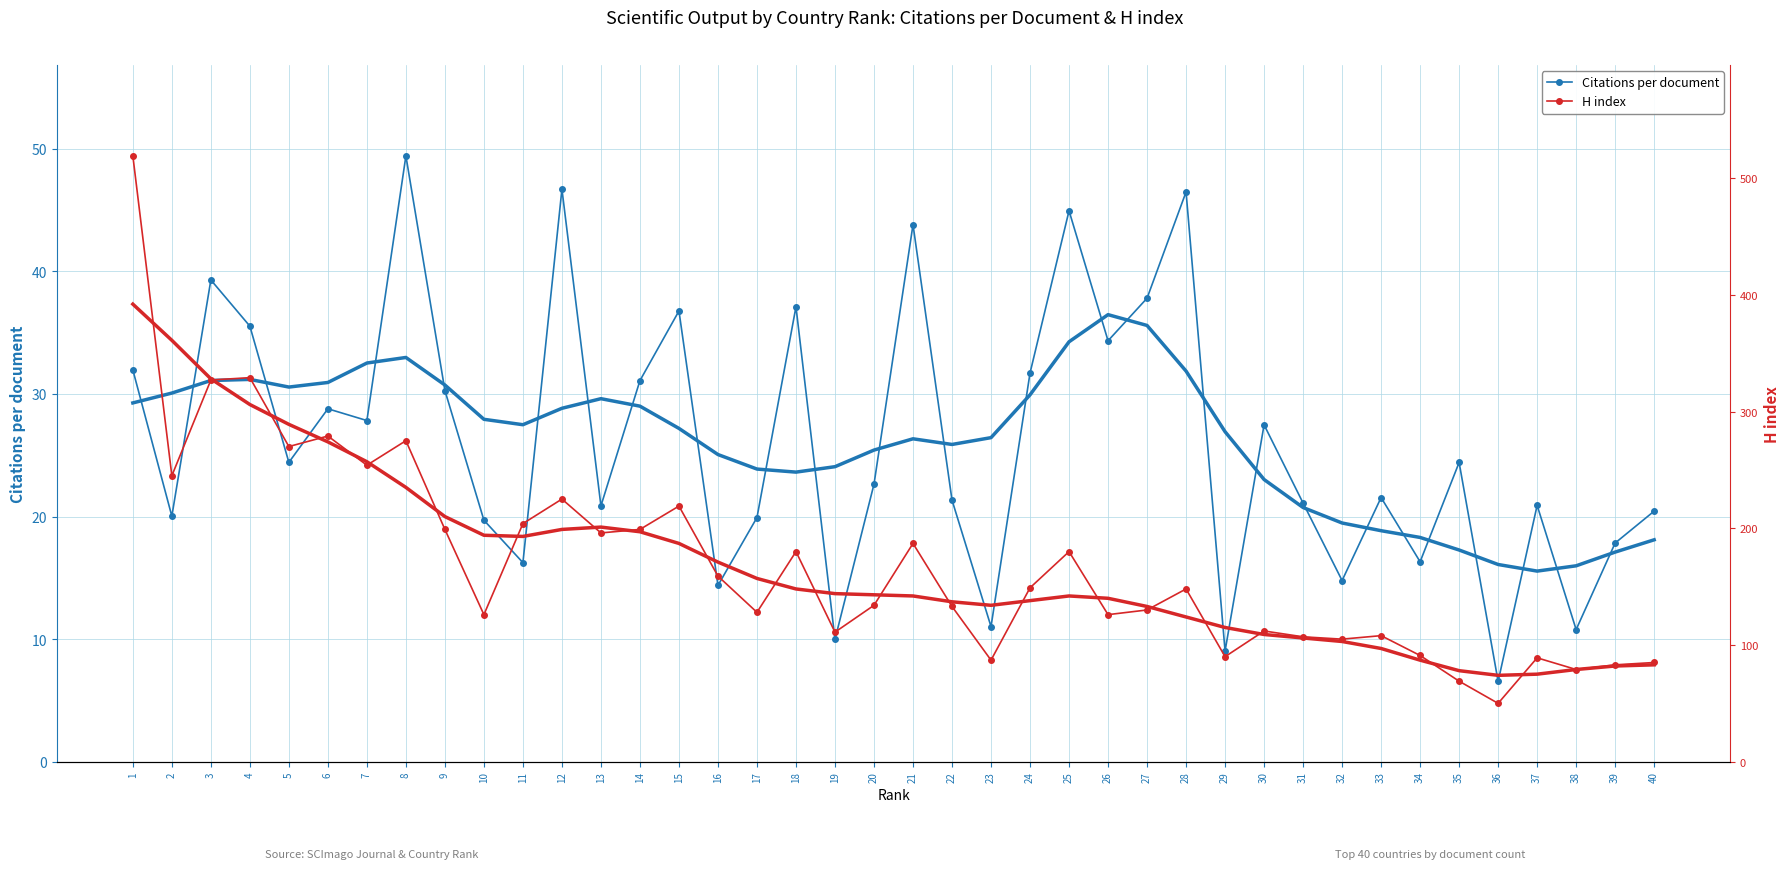

What is the sum of all H index values?

6786.0